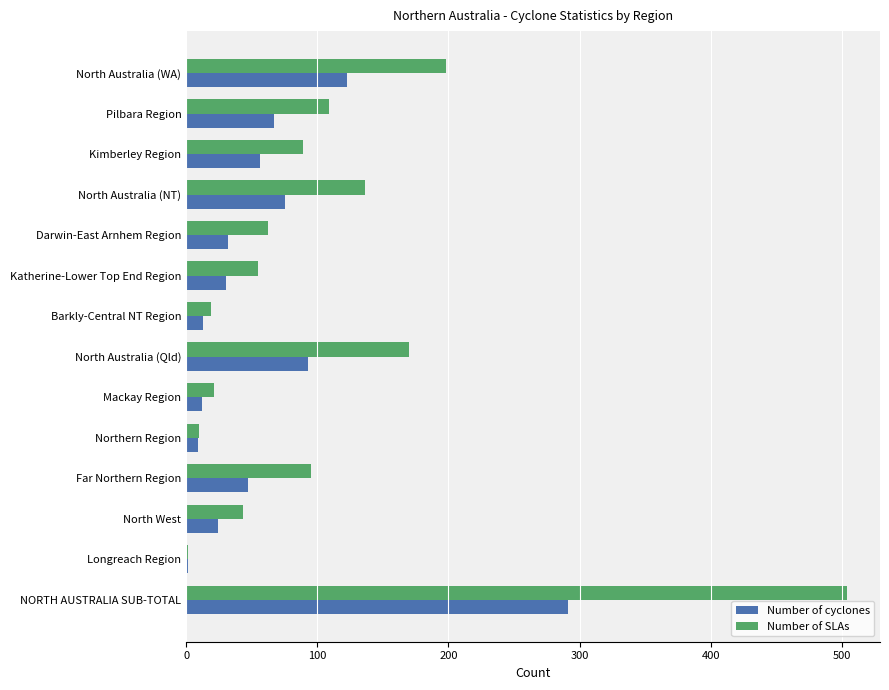

Is the value of Number of cyclones at Northern Region greater than the value of Number of SLAs at Kimberley Region?

No